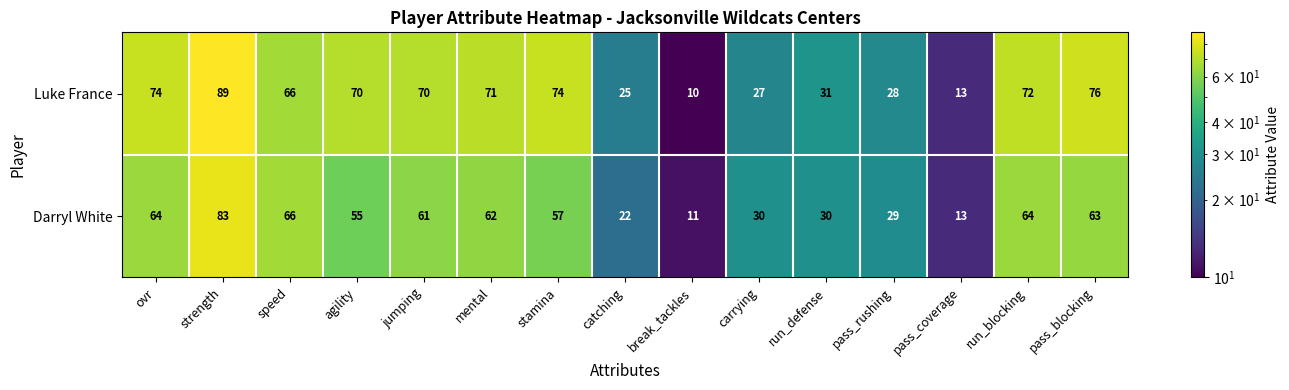

Reading left to right, extract all data points from this chart.

Luke France: 74	89	66	70	70	71	74	25	10	27	31	28	13	72	76
Darryl White: 64	83	66	55	61	62	57	22	11	30	30	29	13	64	63